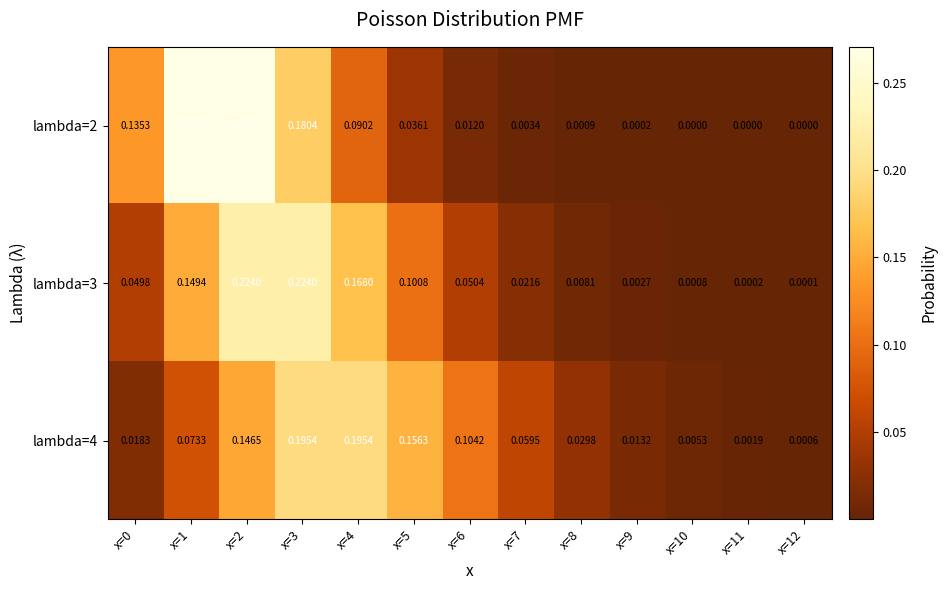

Is the value of lambda=4 at x=0 greater than the value of lambda=2 at x=2?

No